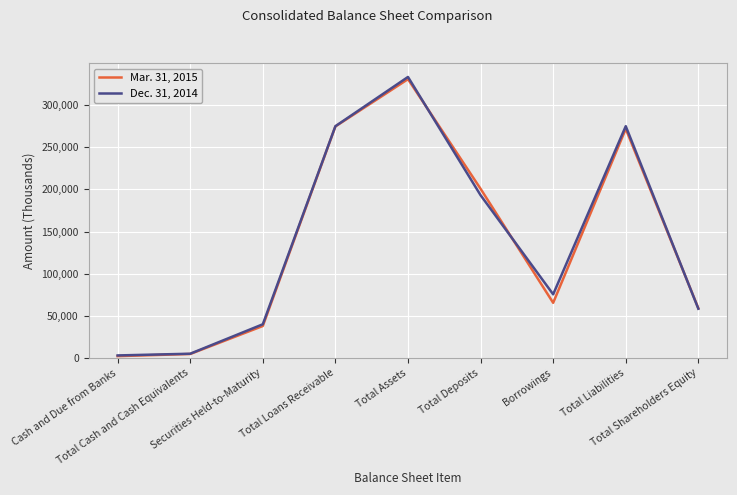

Rank the series by their maximum value, from highest to lowest.

Dec. 31, 2014, Mar. 31, 2015